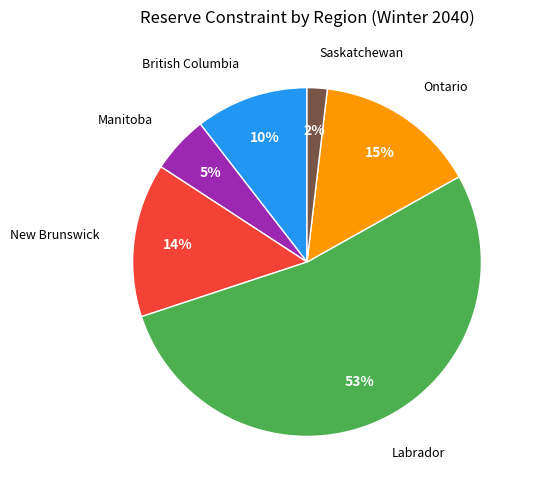

Is there a majority slice in this chart?

Yes